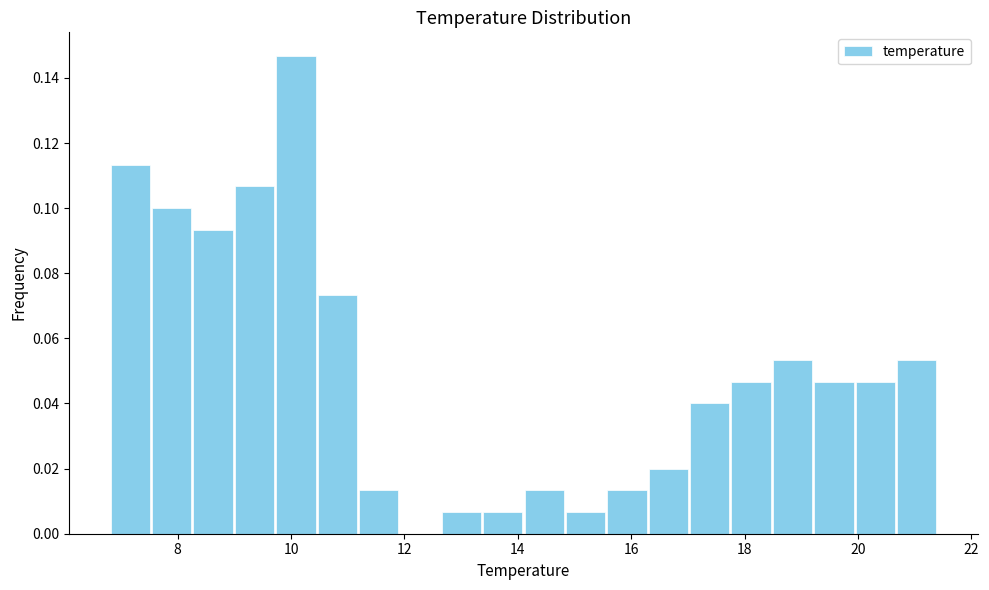

Read against the x-axis, roughly where is the centre of the tallest bar?

10.0